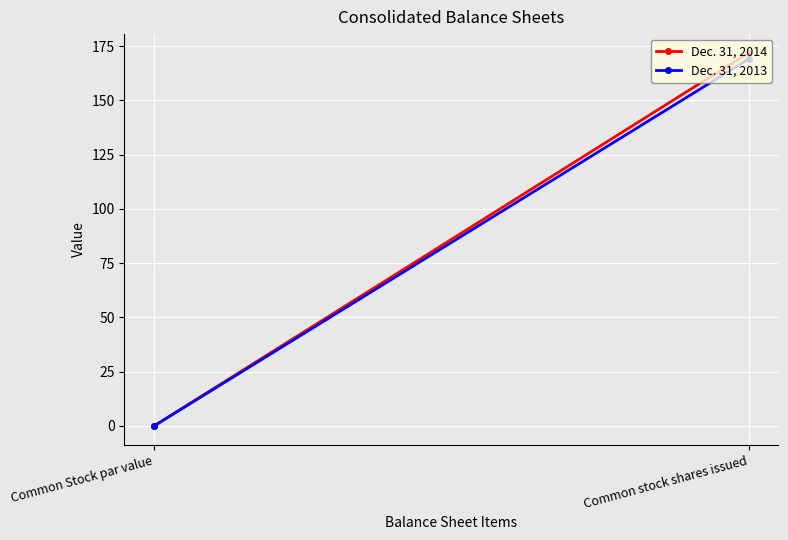

What are all the series names shown in the legend?

Dec. 31, 2014, Dec. 31, 2013